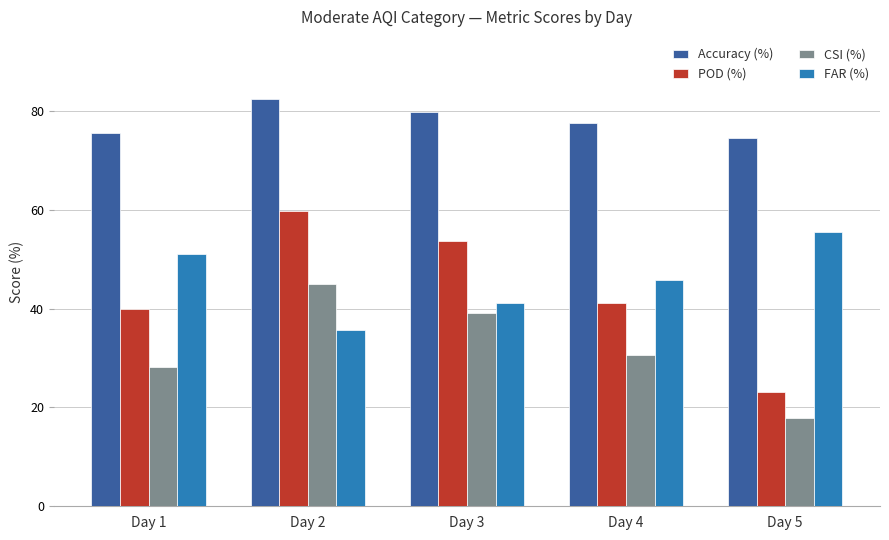

Is it true that POD (%) equals 39.9 at Day 1?

True